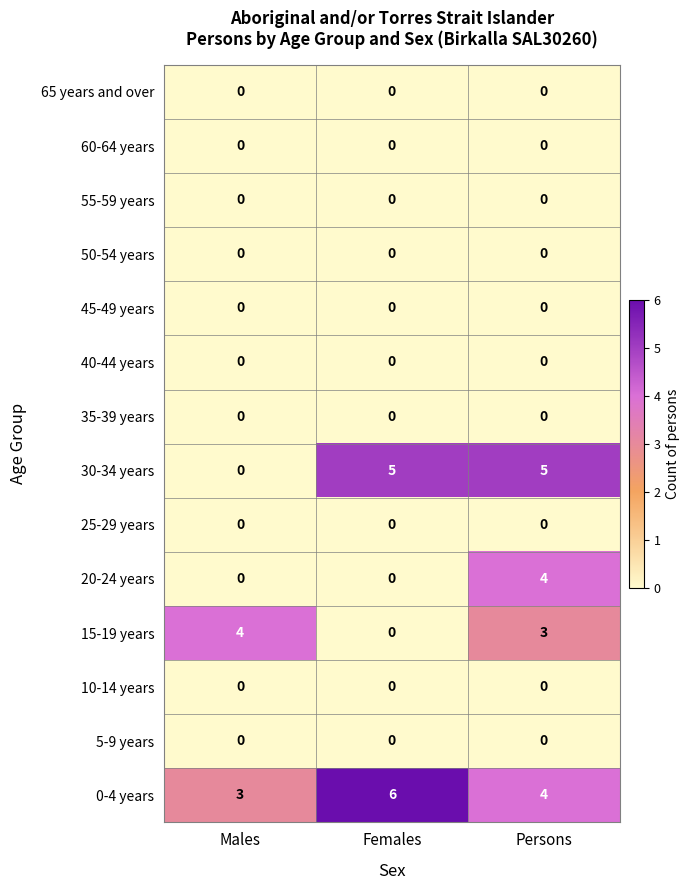

Which series has the widest spread of values?

30-34 years